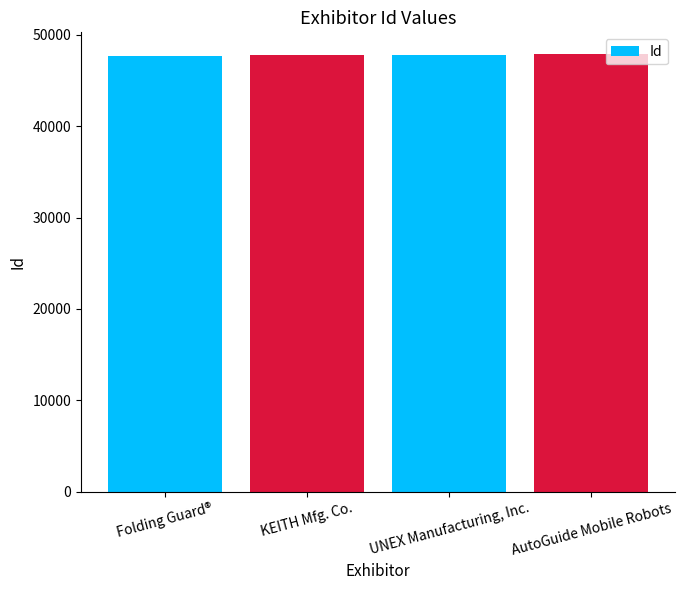

List the labels in order of value, smallest first.

Folding Guard®, KEITH Mfg. Co., UNEX Manufacturing, Inc., AutoGuide Mobile Robots